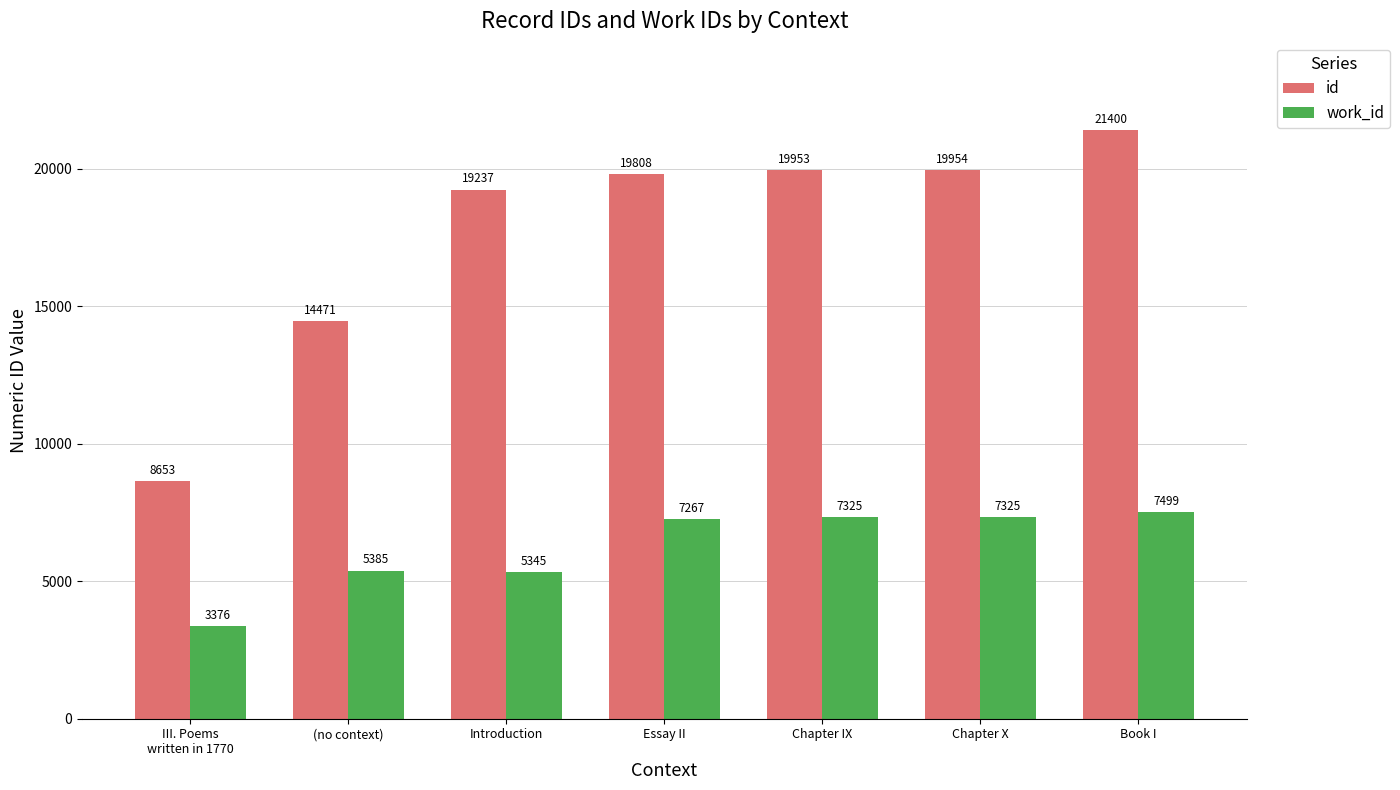

List the series in order of their overall mean, lowest first.

work_id, id